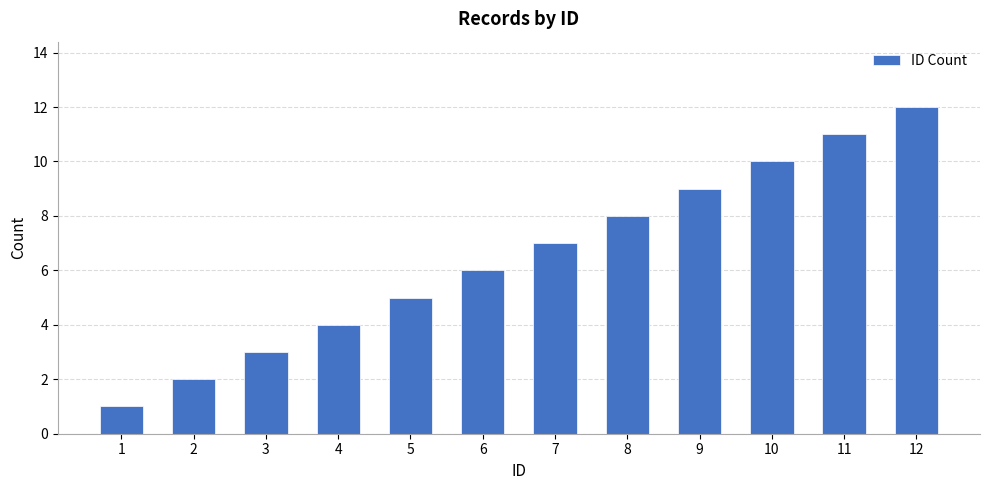

Rank the categories by value from lowest to highest.

1, 2, 3, 4, 5, 6, 7, 8, 9, 10, 11, 12